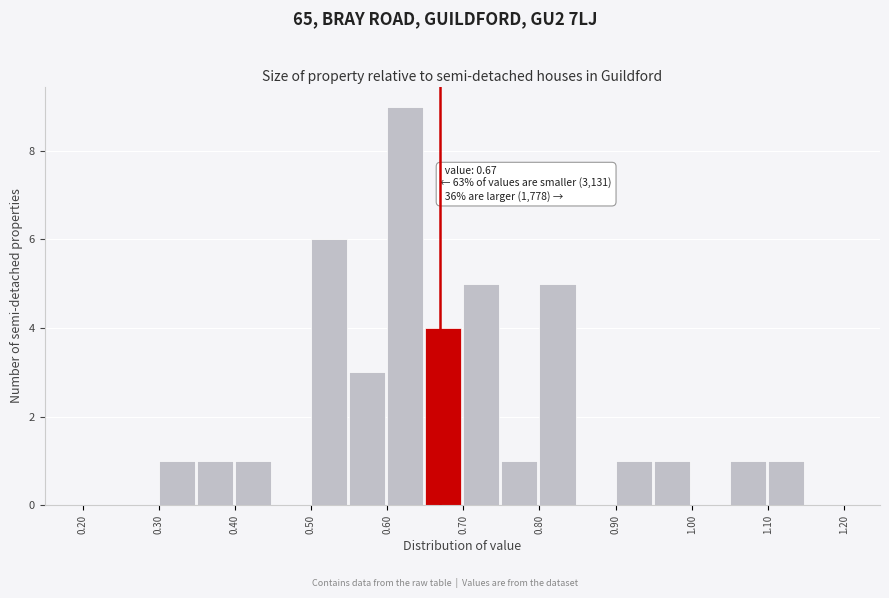

Which range on the x-axis has the tallest bar?

0.60 to 0.65